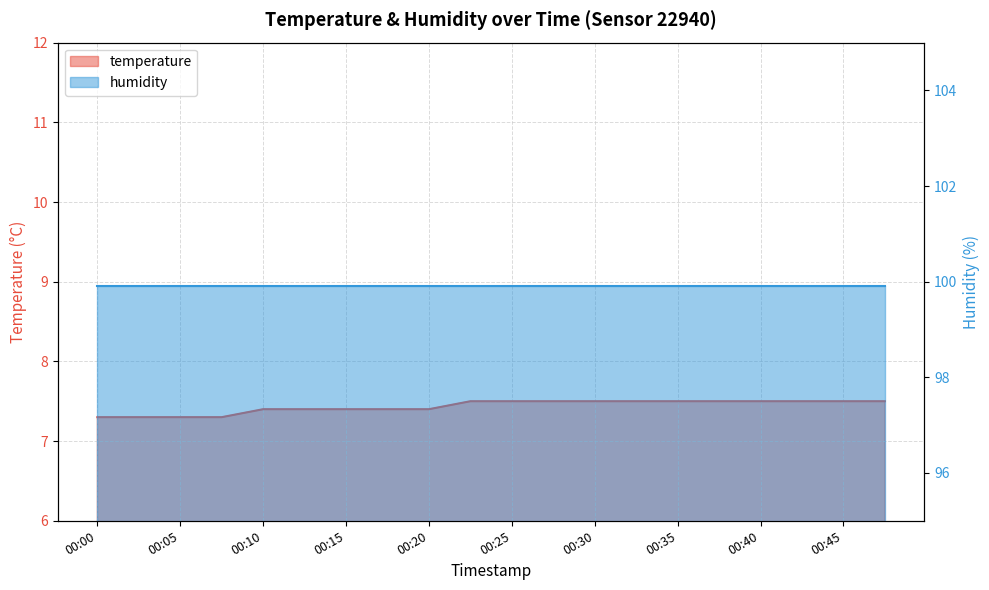

Rank the categories by value from highest to lowest.

00:23, 00:25, 00:28, 00:30, 00:33, 00:35, 00:38, 00:40, 00:43, 00:45, 00:48, 00:10, 00:13, 00:15, 00:18, 00:20, 00:00, 00:03, 00:05, 00:08